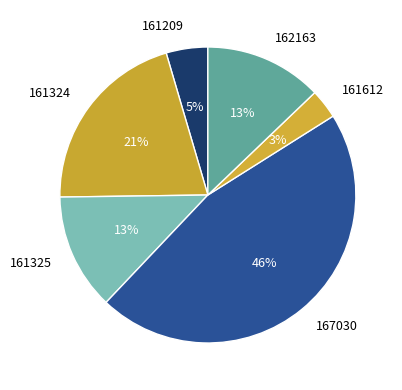

Count the number of slices in the pie.

6